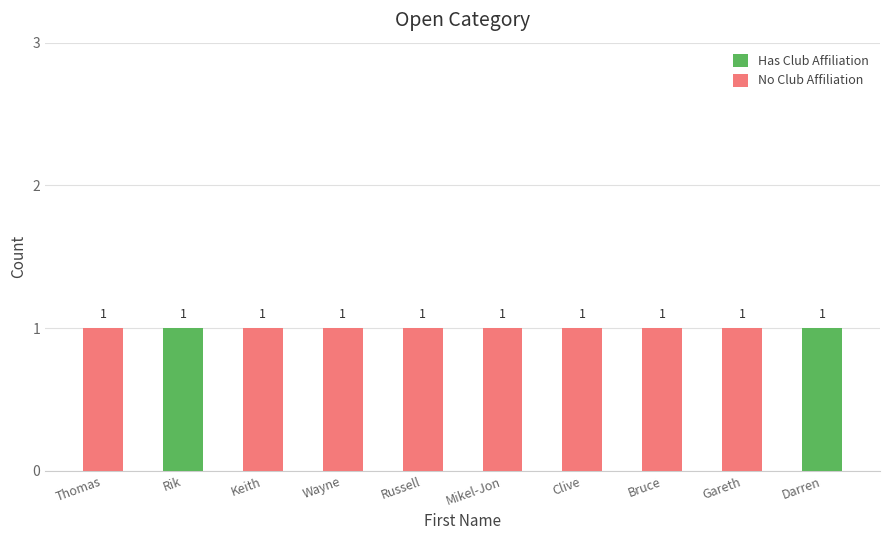

True or false: Has Club Affiliation has a value of 1 at Mikel-Jon.

False